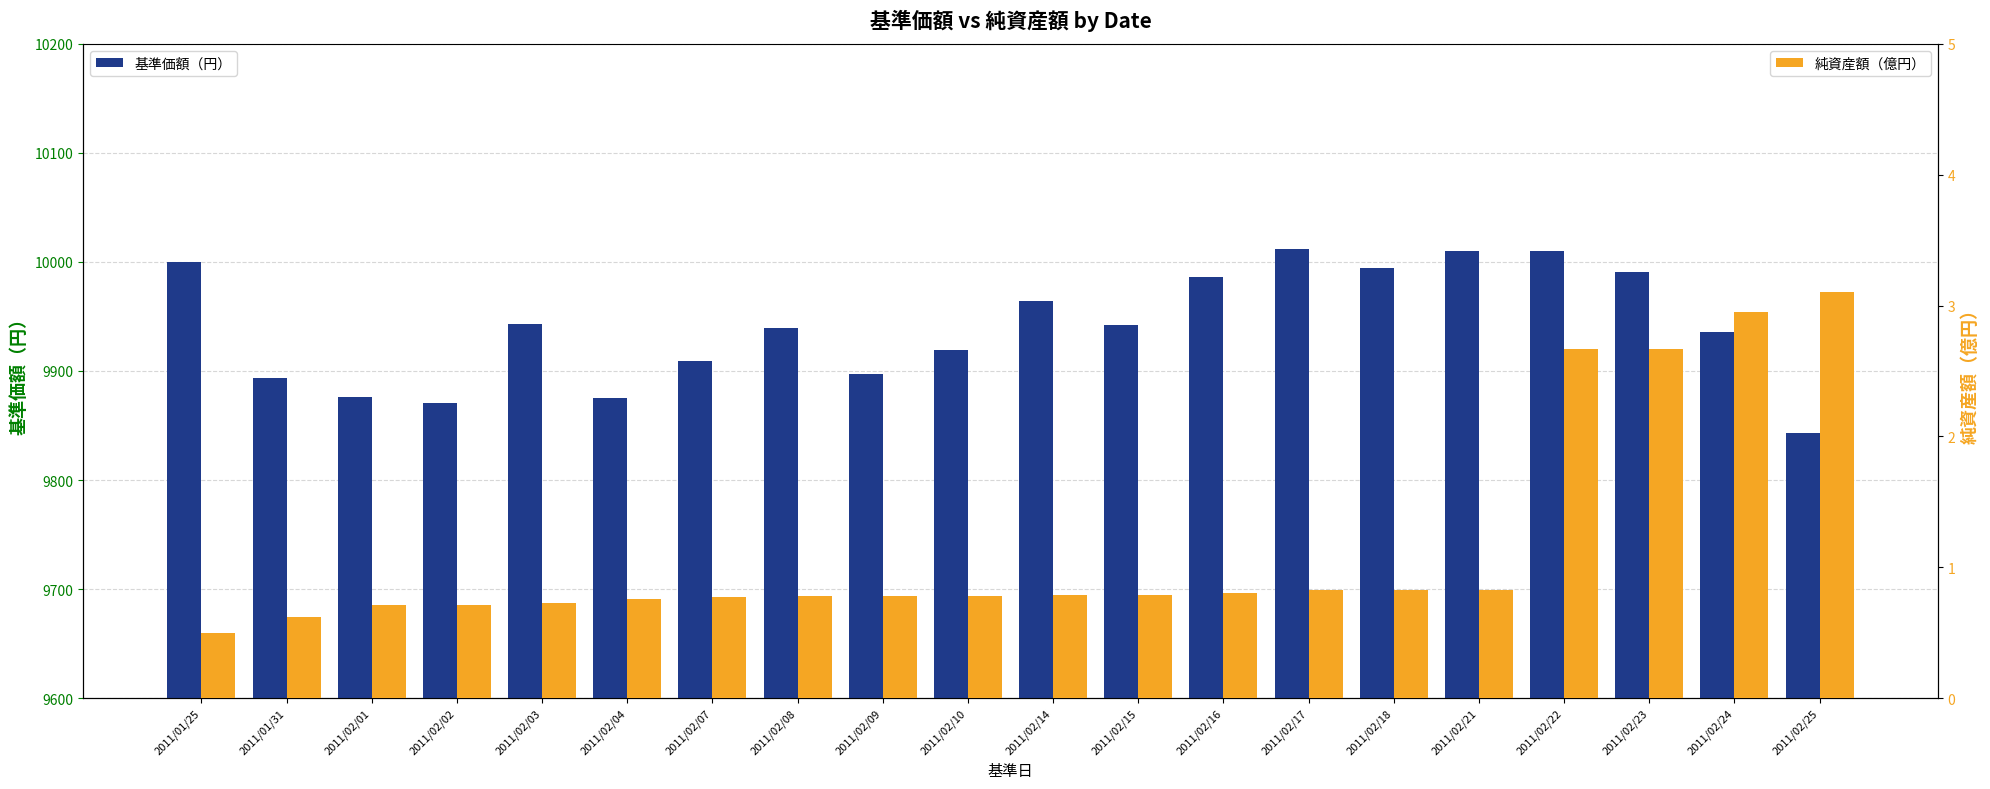

What is the highest value of the 純資産額（億円） series?

3.1